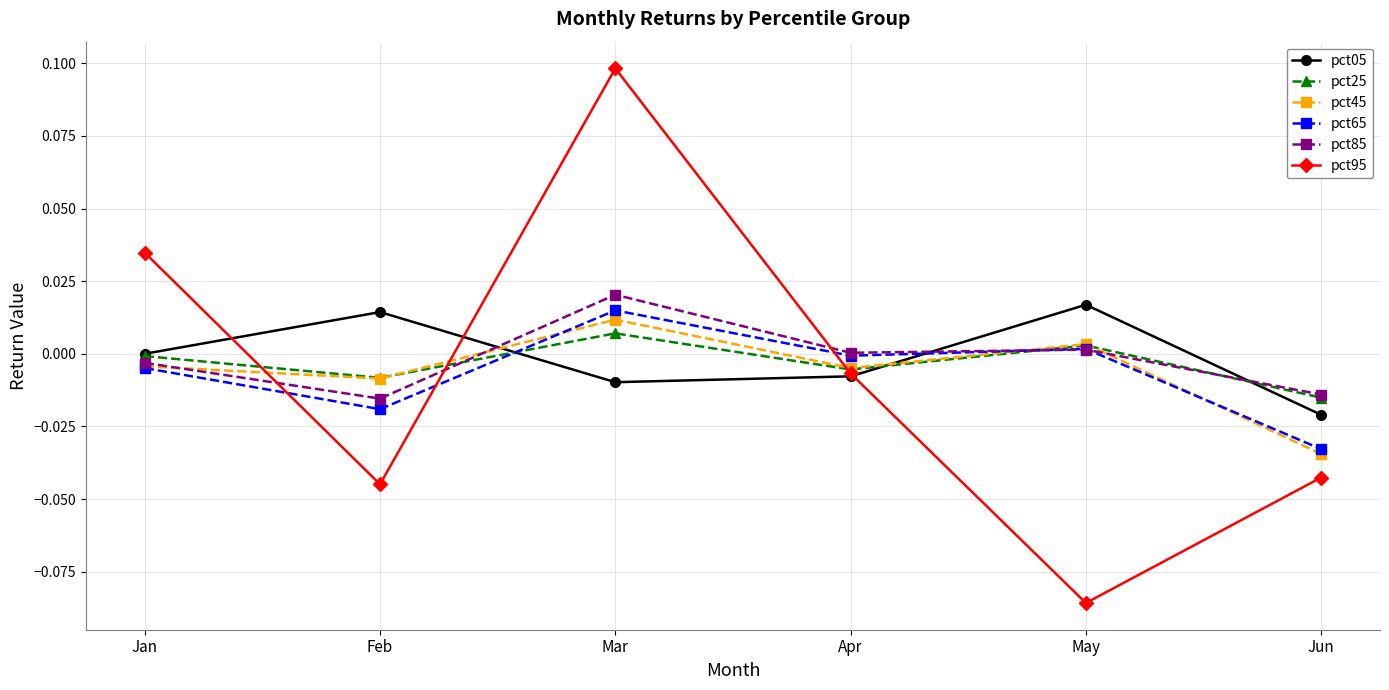

Which series has the largest range (max minus min)?

pct95